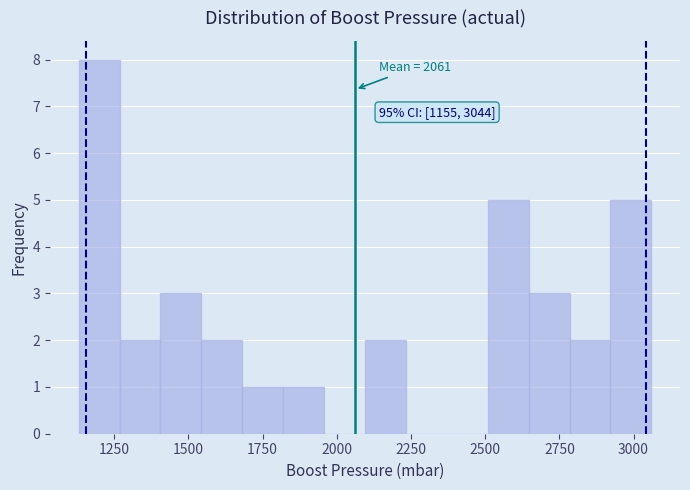

Read against the x-axis, roughly where is the centre of the tallest bar?

1200